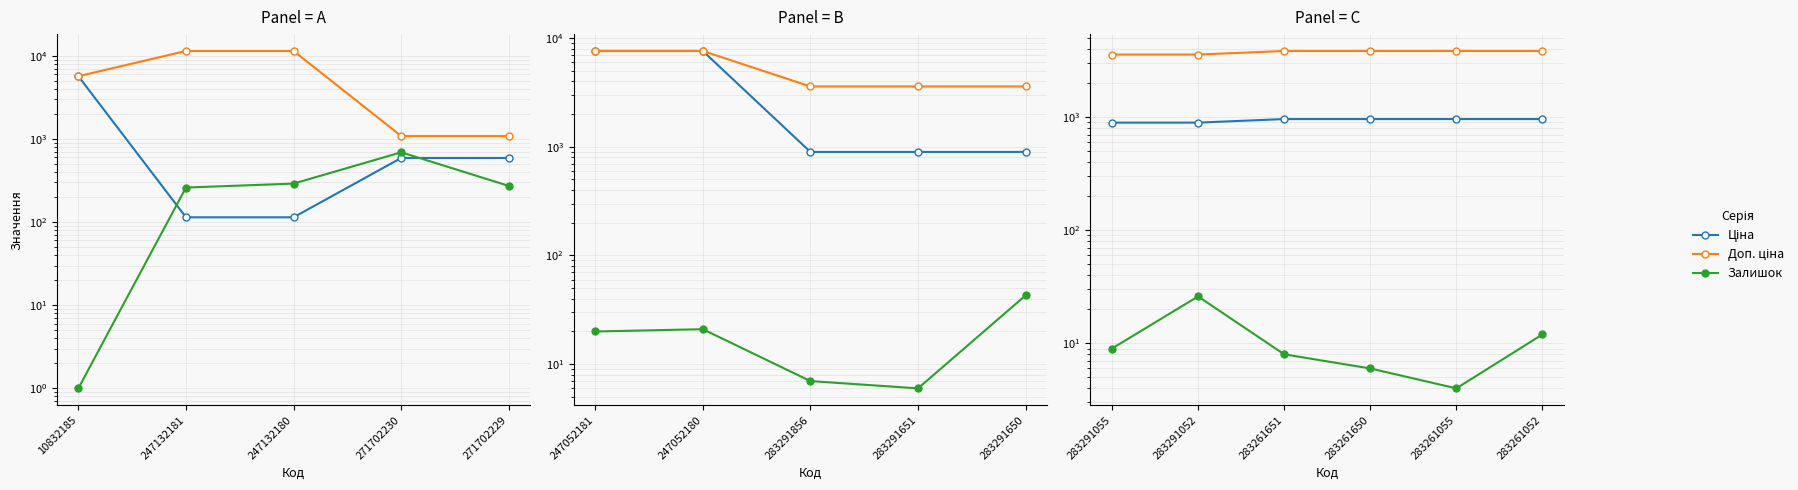

What is the difference between the maximum and minimum values in the Ціна series?

67.6